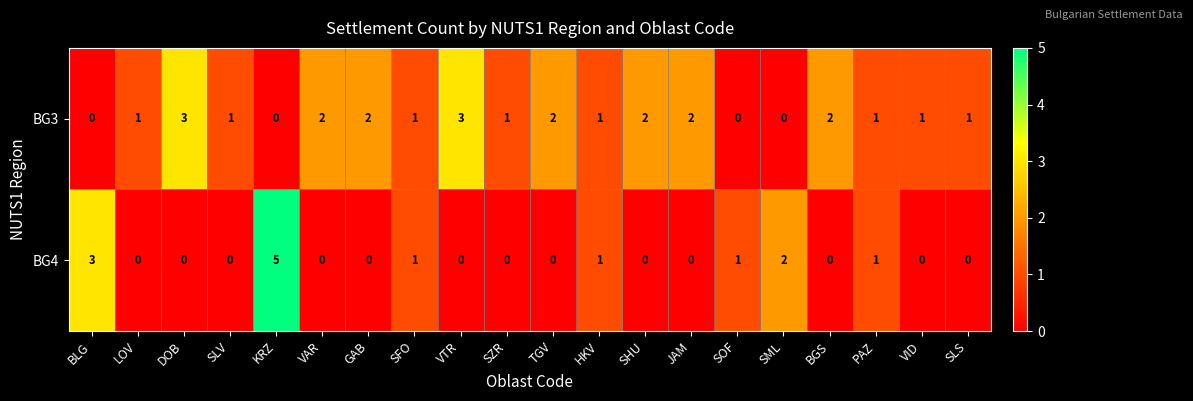

True or false: BG3 has a value of 2 at VAR.

True